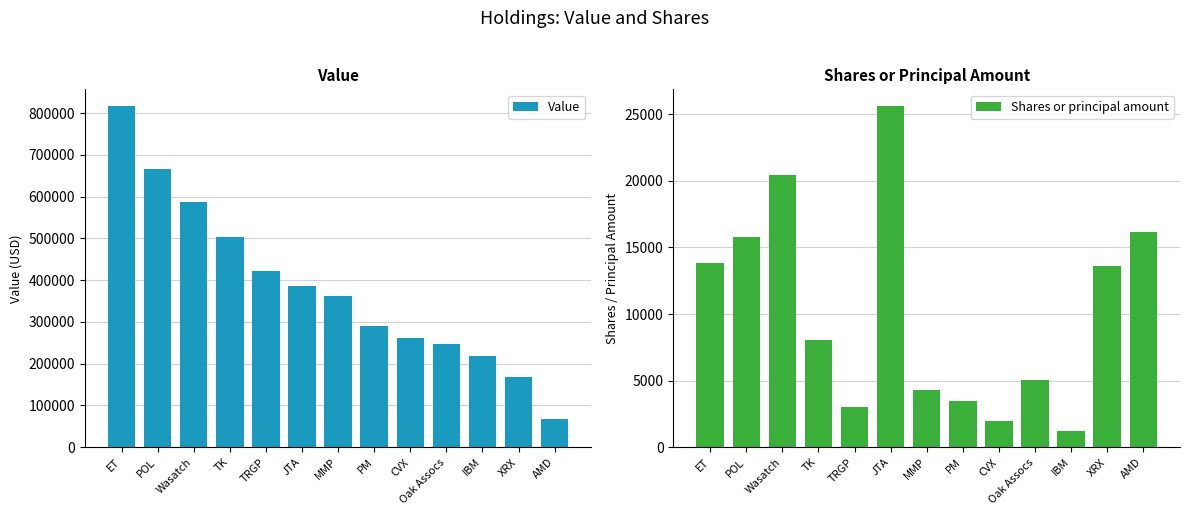

At how many categories does at least one series exceed 581206?

3